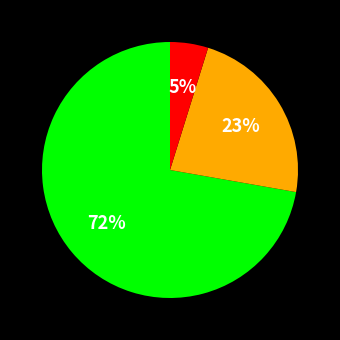

To the nearest percent, what is the difference between the largest and smallest slice percentages?

67%